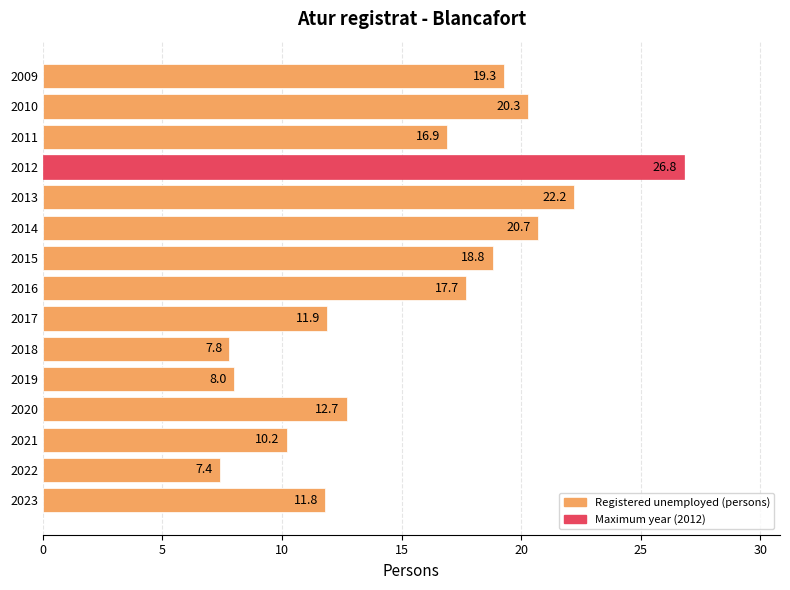

List the labels in order of value, smallest first.

2022, 2018, 2019, 2021, 2023, 2017, 2020, 2011, 2016, 2015, 2009, 2010, 2014, 2013, 2012